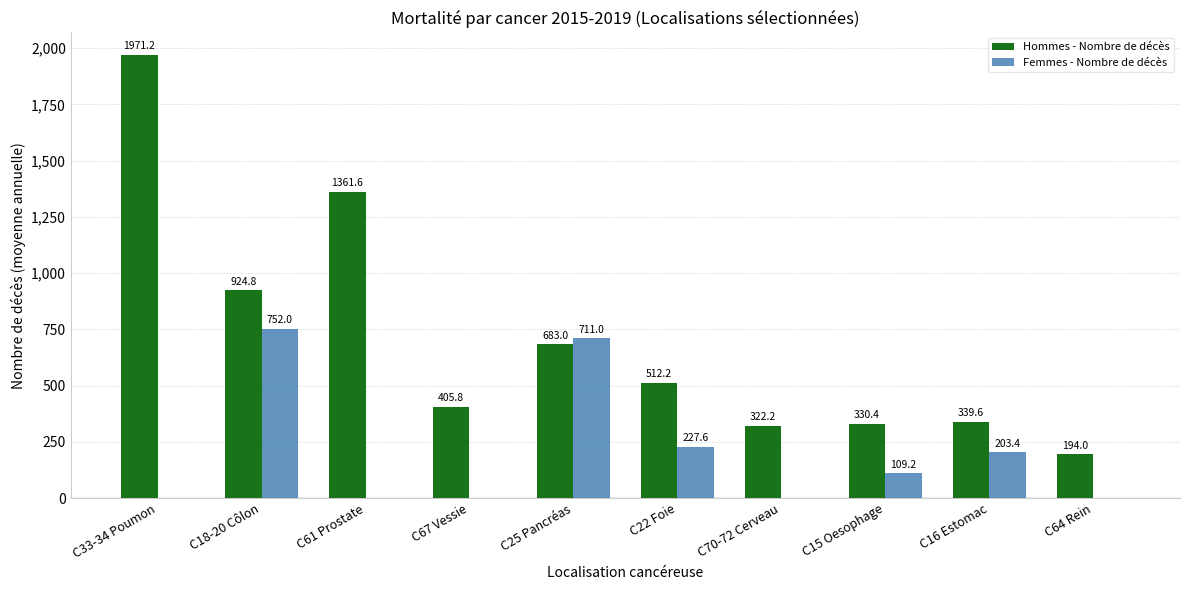

What is the average value of the Femmes - Nombre de décès series?

200.3